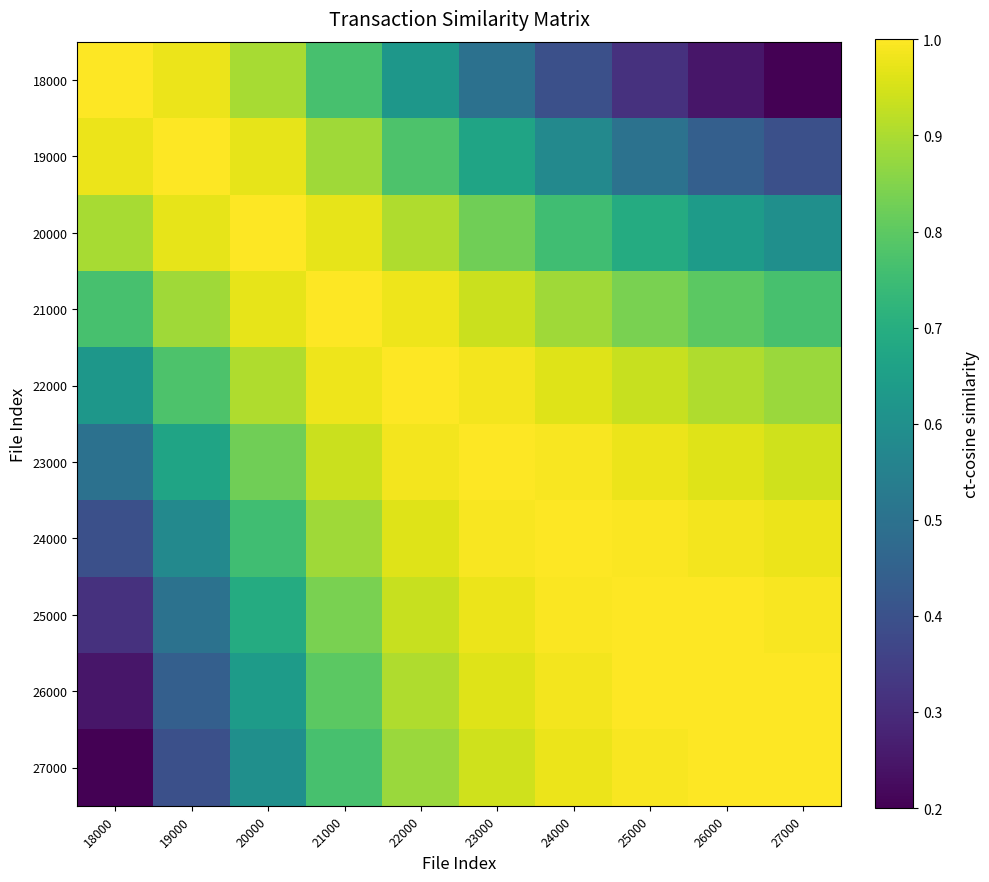

List the series in order of their peak value, highest first.

18000, 19000, 20000, 21000, 22000, 23000, 24000, 25000, 26000, 27000